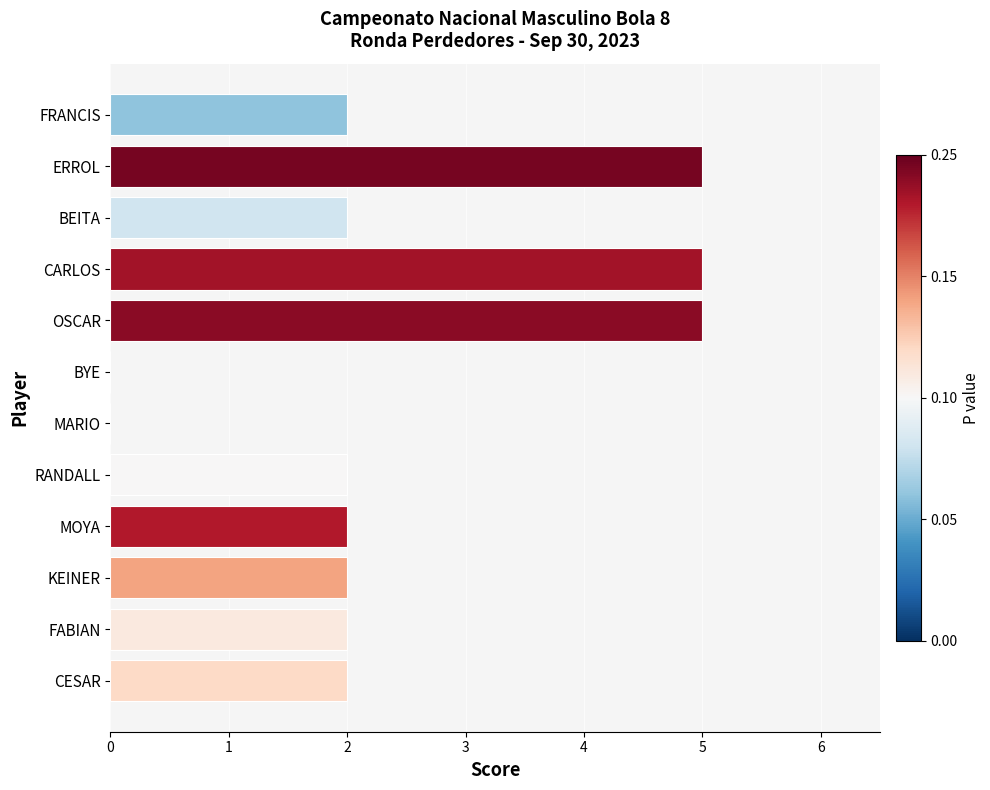

What is the change in value from CESAR to ERROL?

+3